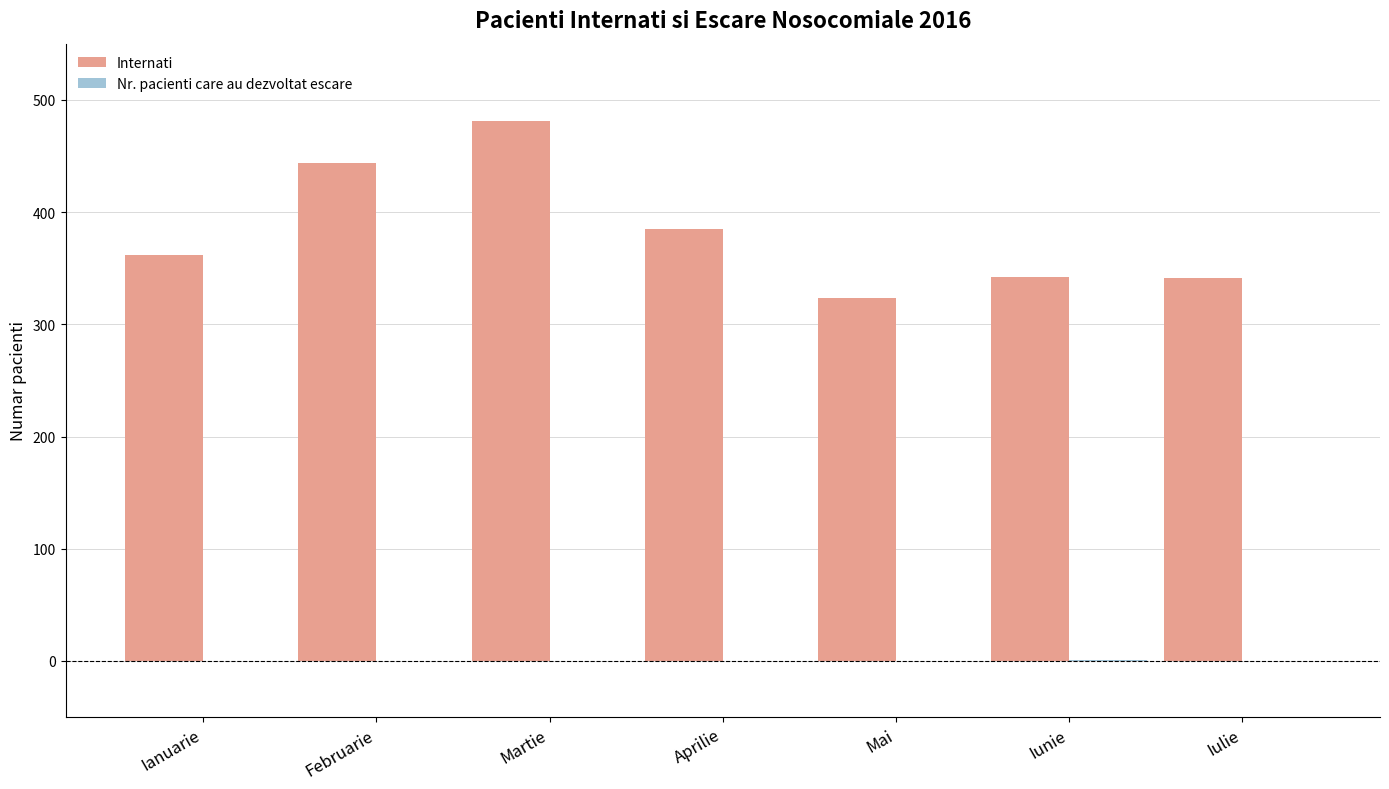

What is the maximum value shown in the chart?

481